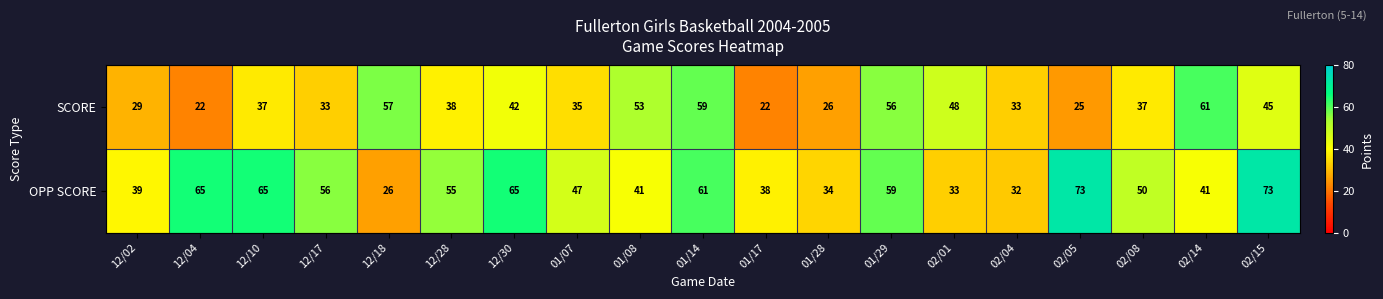

The OPP SCORE series shows 47 at 01/07. True or false?

True